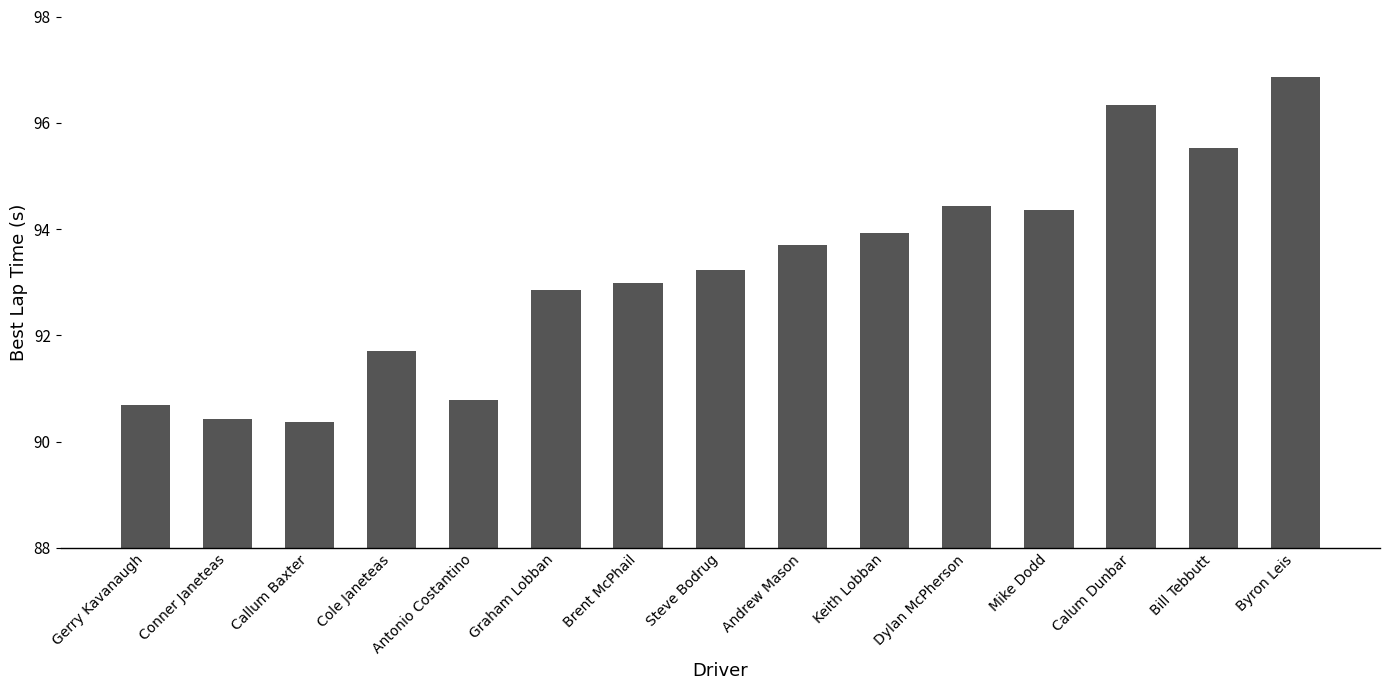

What is the difference between the second highest and minimum values?

6.0